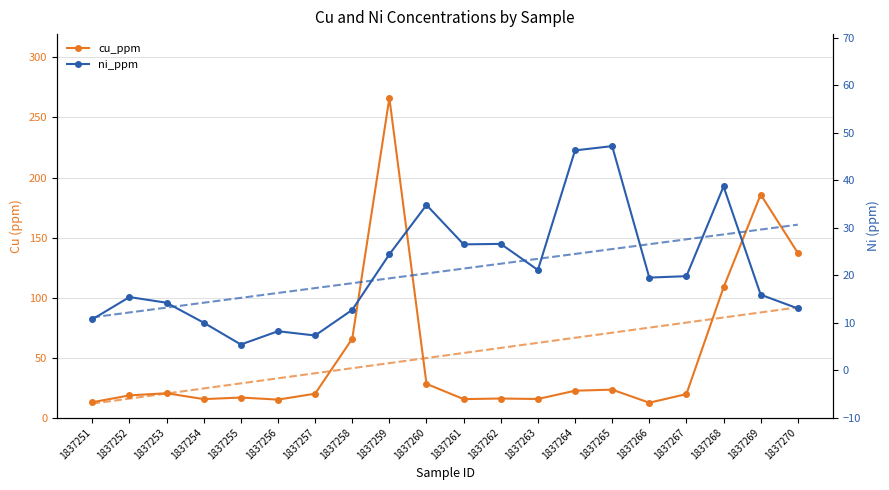

Which series has the largest range (max minus min)?

cu_ppm